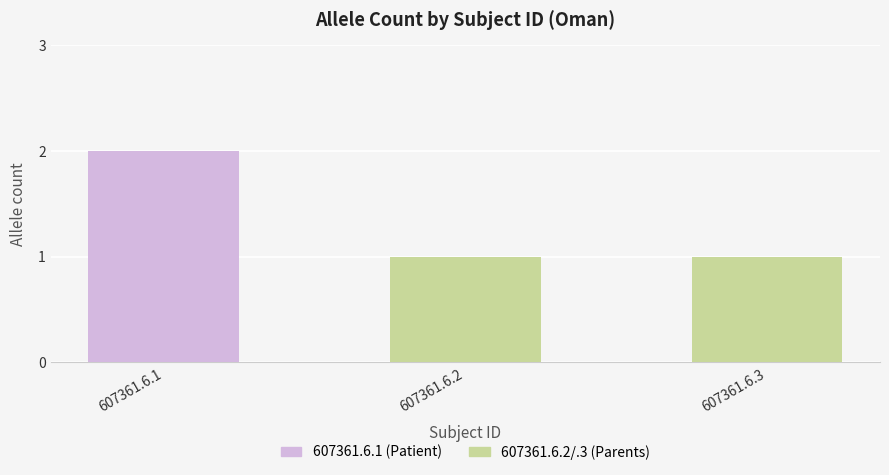

Reading right to left, what are all the values shown in this chart?

1	1	2